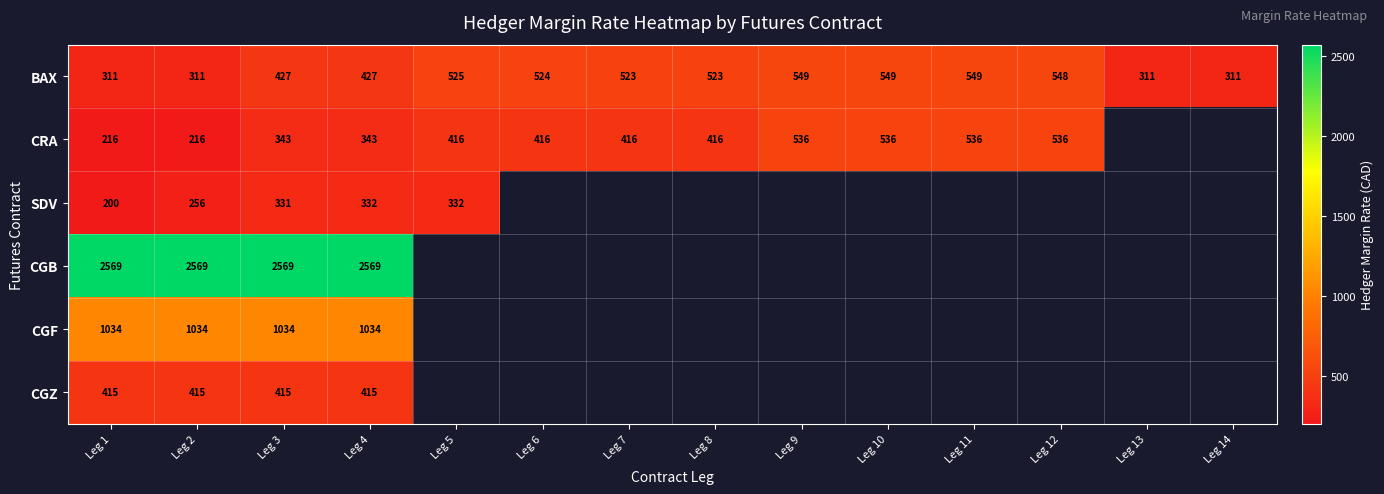

The value of CRA at Leg 4 is 343. True or false?

True